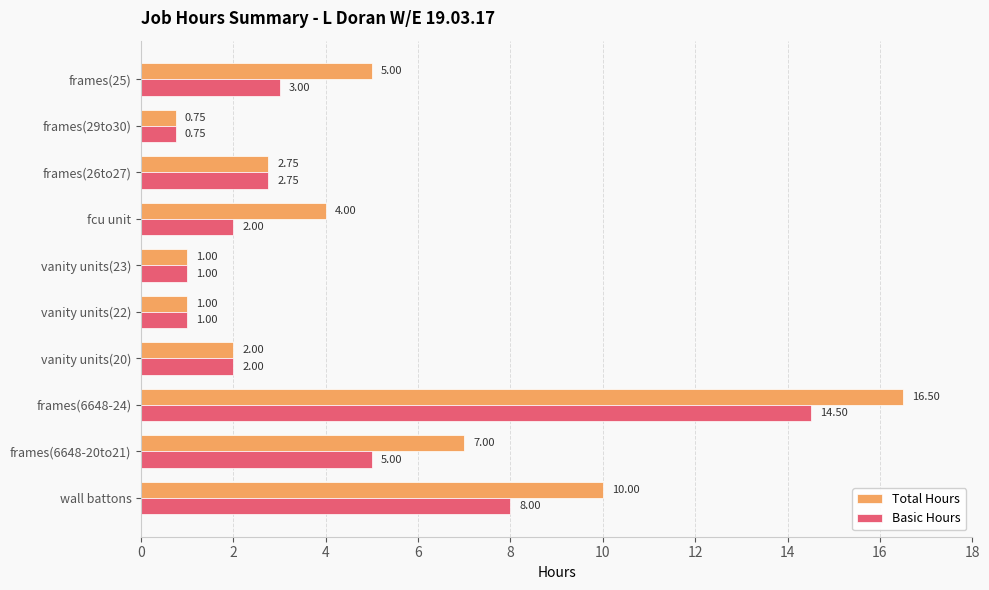

Which series has the largest total across all categories?

Total Hours